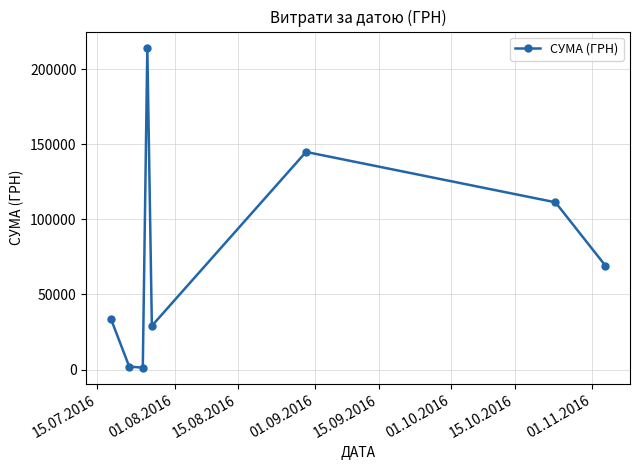

How many interior local valleys (lower than both neighbors) does the data have?

2